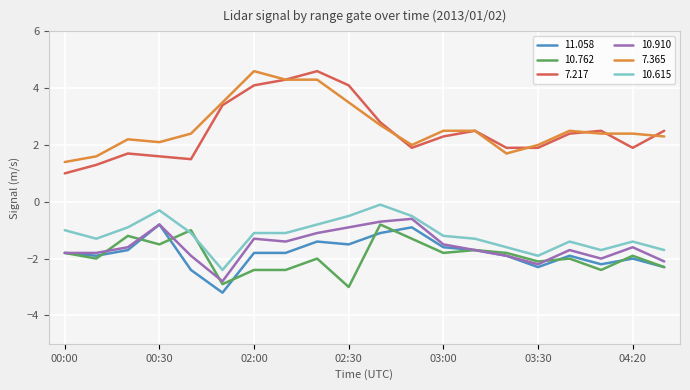

True or false: 7.365 and 11.058 intersect in this chart.

False